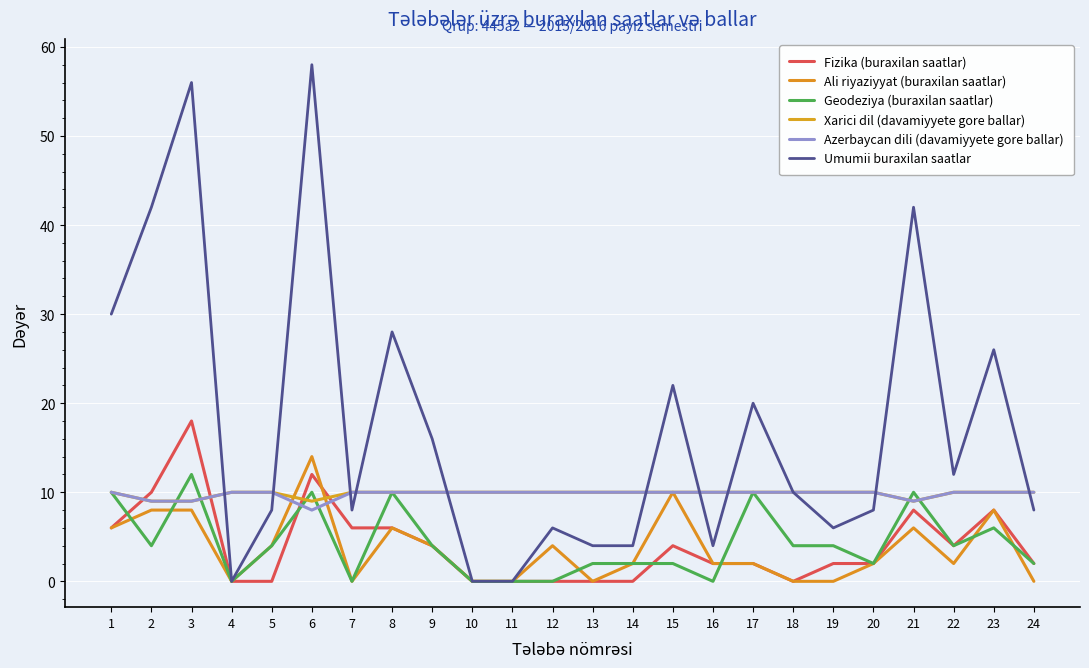

What is the difference between the maximum and second lowest values in the Fizika (buraxilan saatlar) series?

18